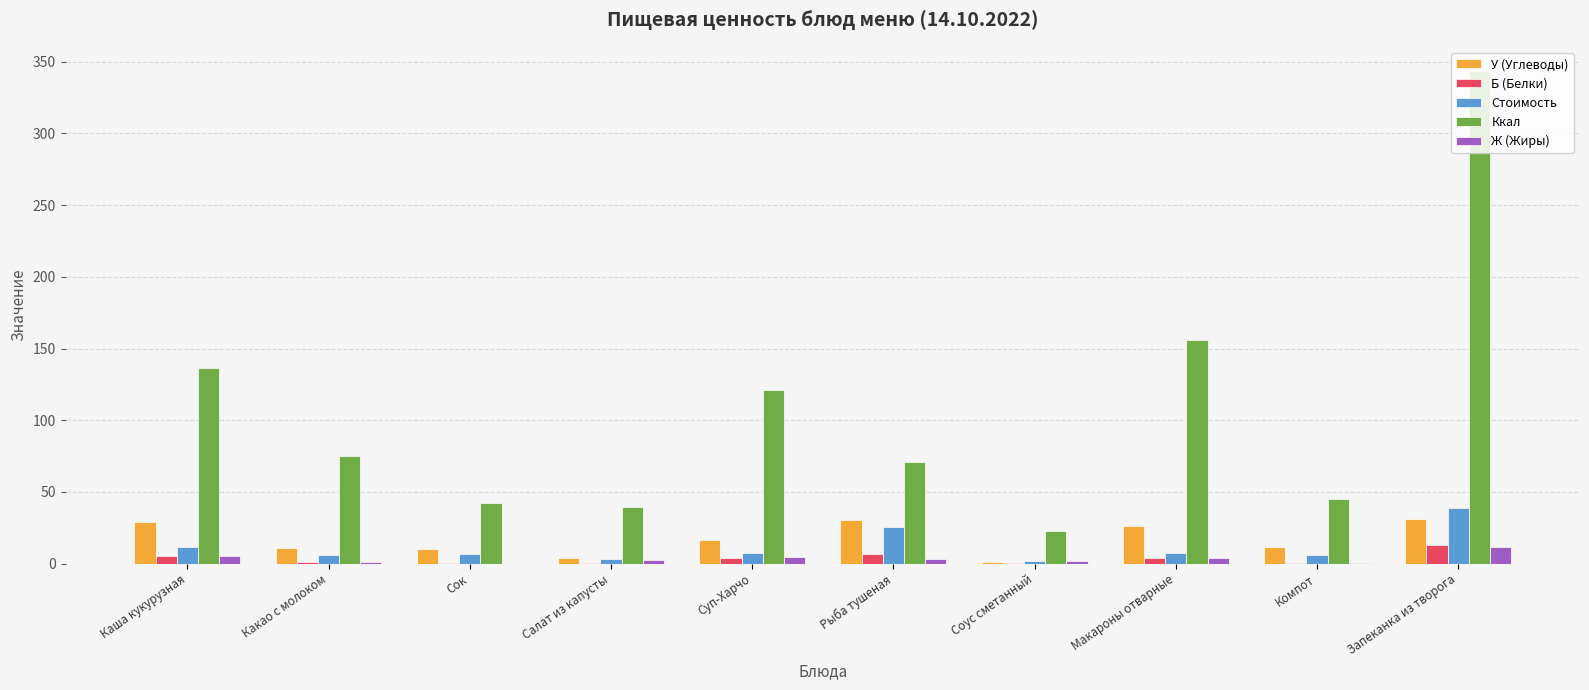

Which series changed the most between Каша кукурузная and Компот?

Ккал